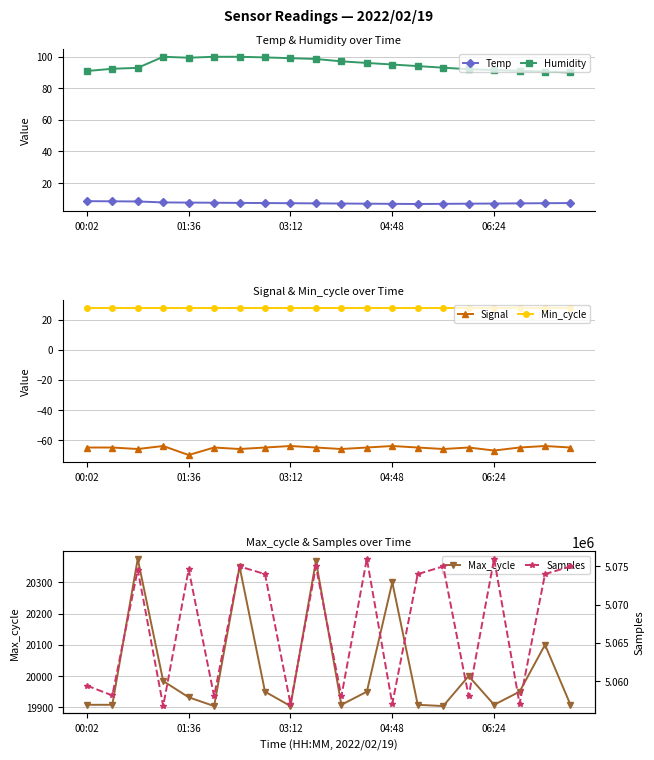

True or false: Min_cycle has more than 1 interior local peaks.

False